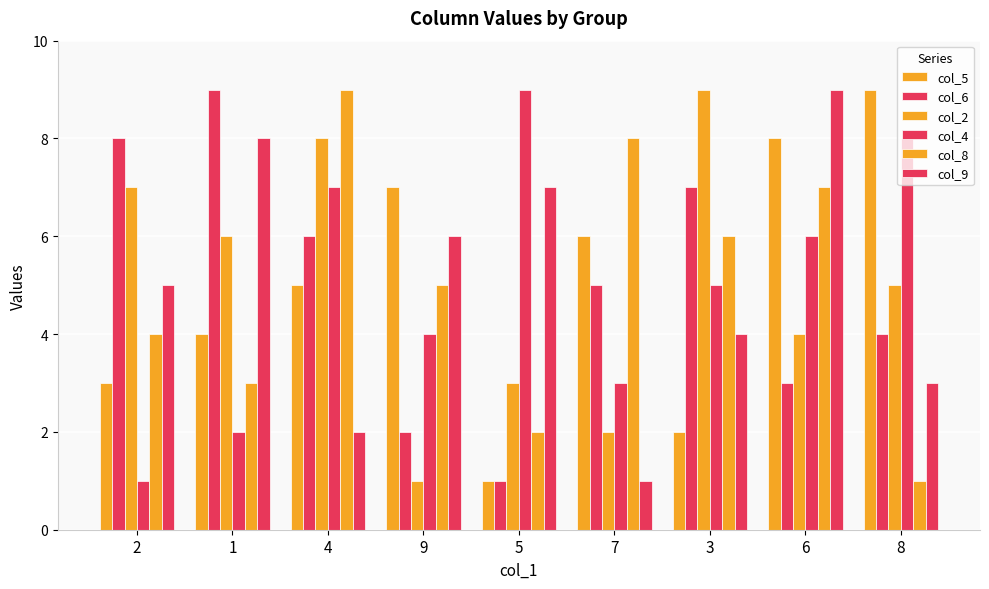

Reading right to left, what are all the values shown in this chart?

col_5: 9	8	2	6	1	7	5	4	3
col_6: 4	3	7	5	1	2	6	9	8
col_2: 5	4	9	2	3	1	8	6	7
col_4: 8	6	5	3	9	4	7	2	1
col_8: 1	7	6	8	2	5	9	3	4
col_9: 3	9	4	1	7	6	2	8	5